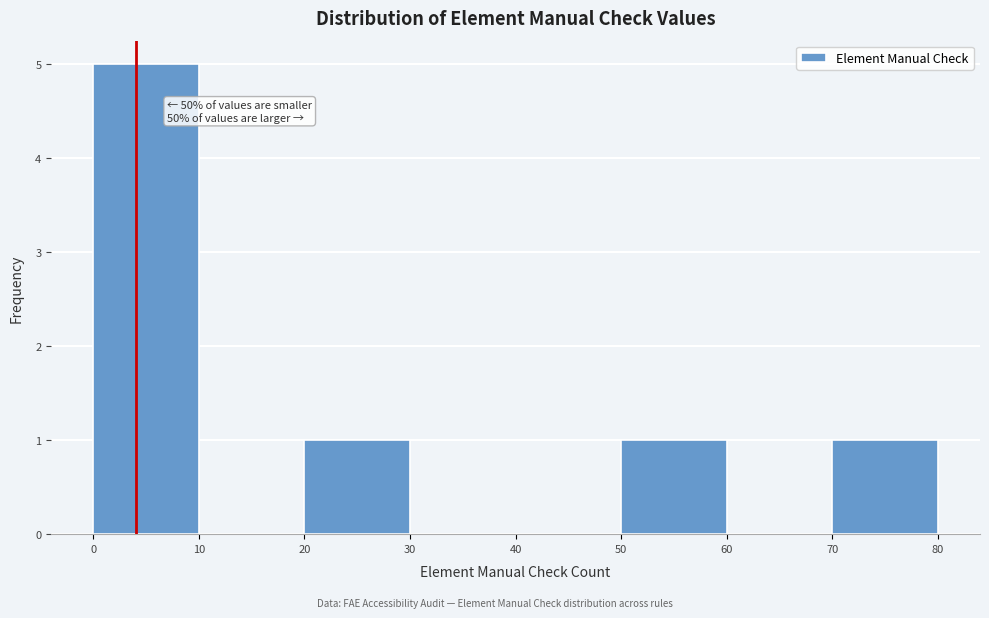

Which range on the x-axis has the tallest bar?

0 to 10